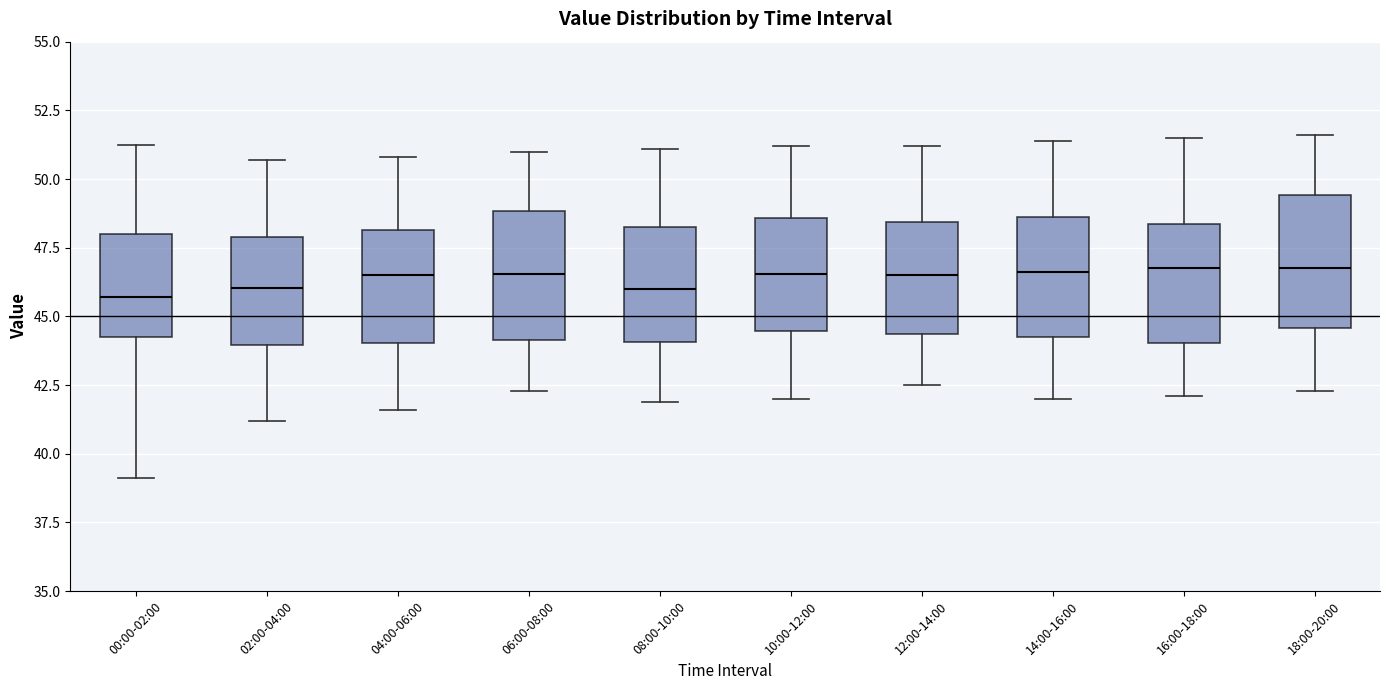

Where is the lower edge of the box for 16:00-18:00 on the y-axis? The values are not printed on the chart, so give them approximately, as read against the axis.

44.0